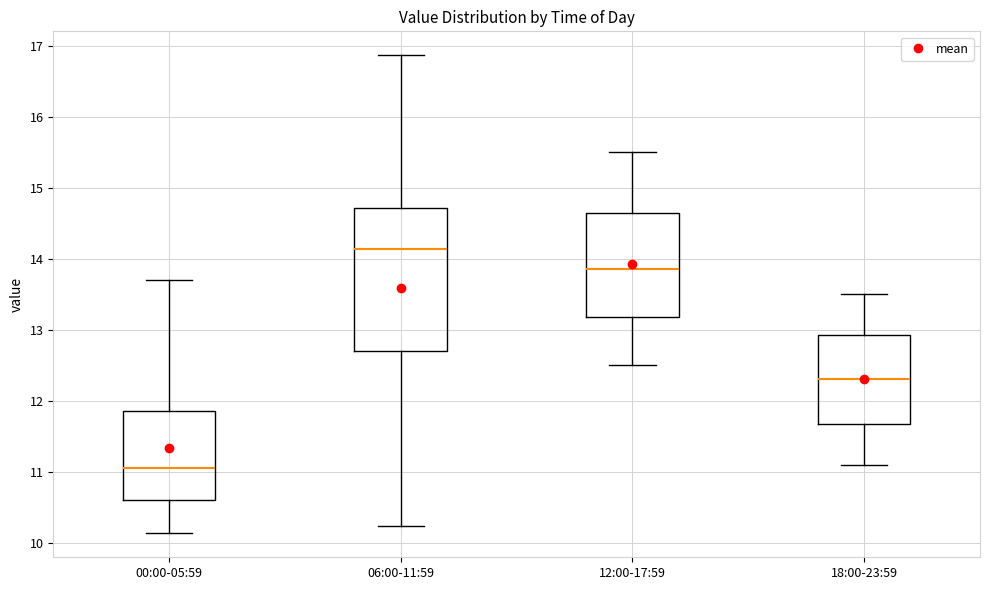

Comparing the boxes themselves (not the whiskers), which one is the tallest?

06:00-11:59